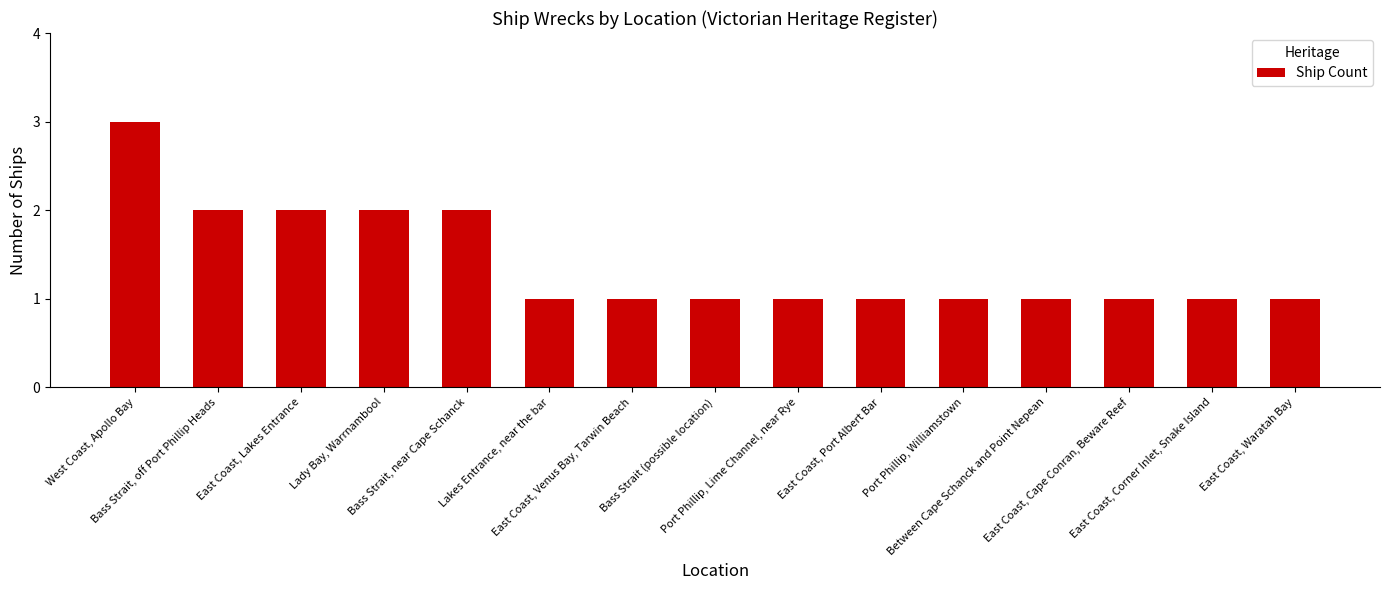

What is the change in value from East Coast, Lakes Entrance to East Coast, Port Albert Bar?

-1